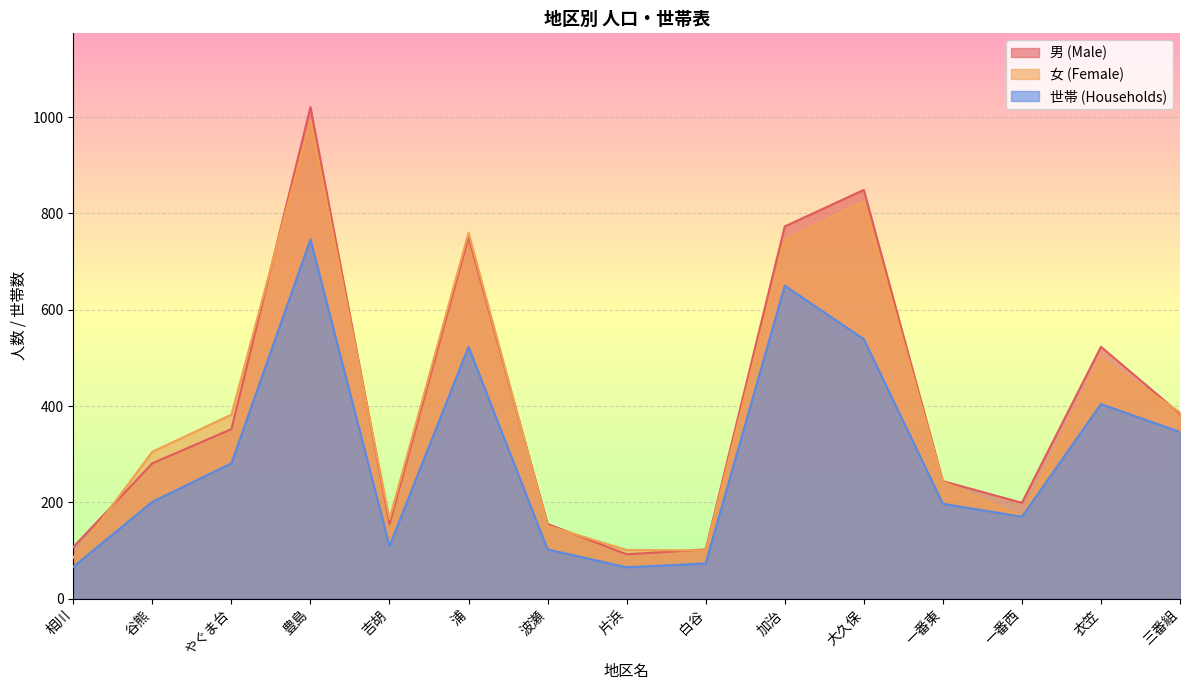

Reading left to right, what are all the values shown in this chart?

男 (Male): 107	281	352	1021	155	751	155	92	102	773	849	244	199	523	384
女 (Female): 85	305	382	993	165	760	151	101	100	745	825	243	170	497	387
世帯 (Households): 66	201	281	746	109	523	102	65	73	650	539	197	170	404	346